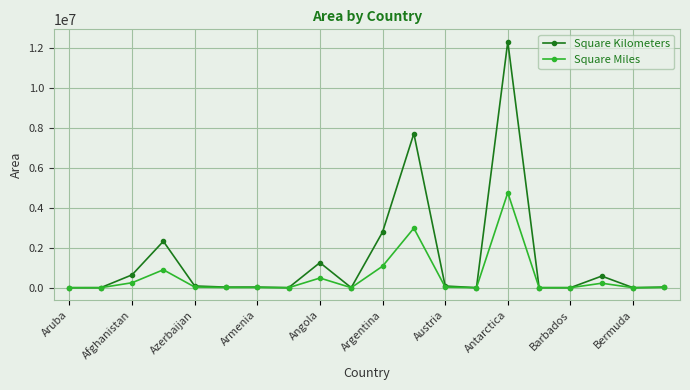

At how many categories does at least one series exceed 2696169?

3